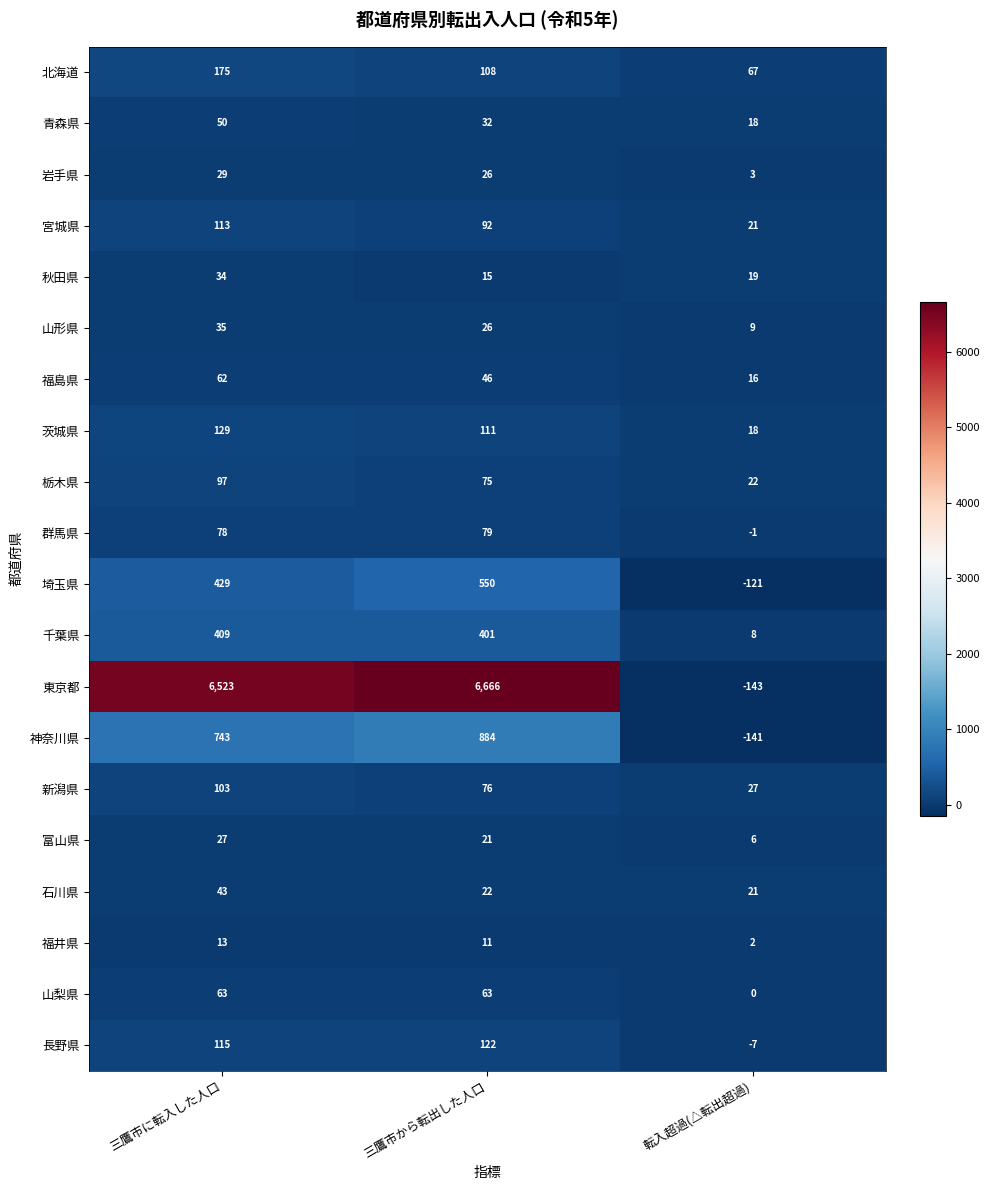

Rank the series by their maximum value, from highest to lowest.

東京都, 神奈川県, 埼玉県, 千葉県, 北海道, 茨城県, 長野県, 宮城県, 新潟県, 栃木県, 群馬県, 山梨県, 福島県, 青森県, 石川県, 山形県, 秋田県, 岩手県, 富山県, 福井県